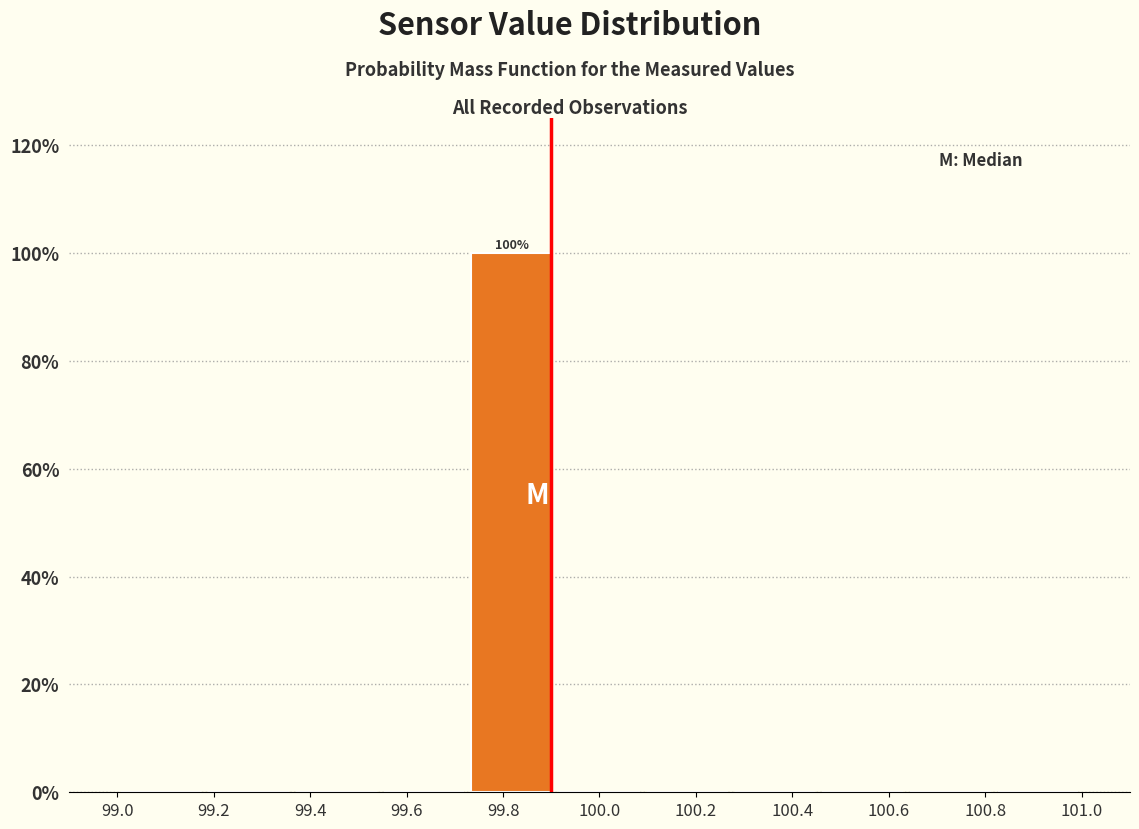

Which range on the x-axis has the tallest bar?

99.72 to 99.90